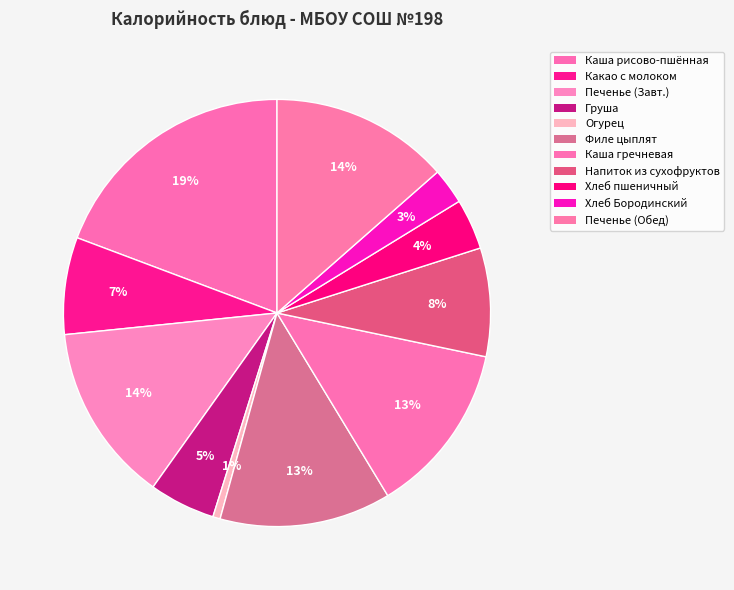

Rank the categories by value from lowest to highest.

Огурец в нарезке, Хлеб Бородинский, Хлеб пшеничный, Фрукты свежие (груша), Какао с молоком, Напиток из смеси сухофруктов, Филе цыплят, тушенные в сметанном соусе, Каша гречневая рассыпчатая, Печенье (Завтрак), Печенье (Обед), Каша вязкая молочная из риса и пшена